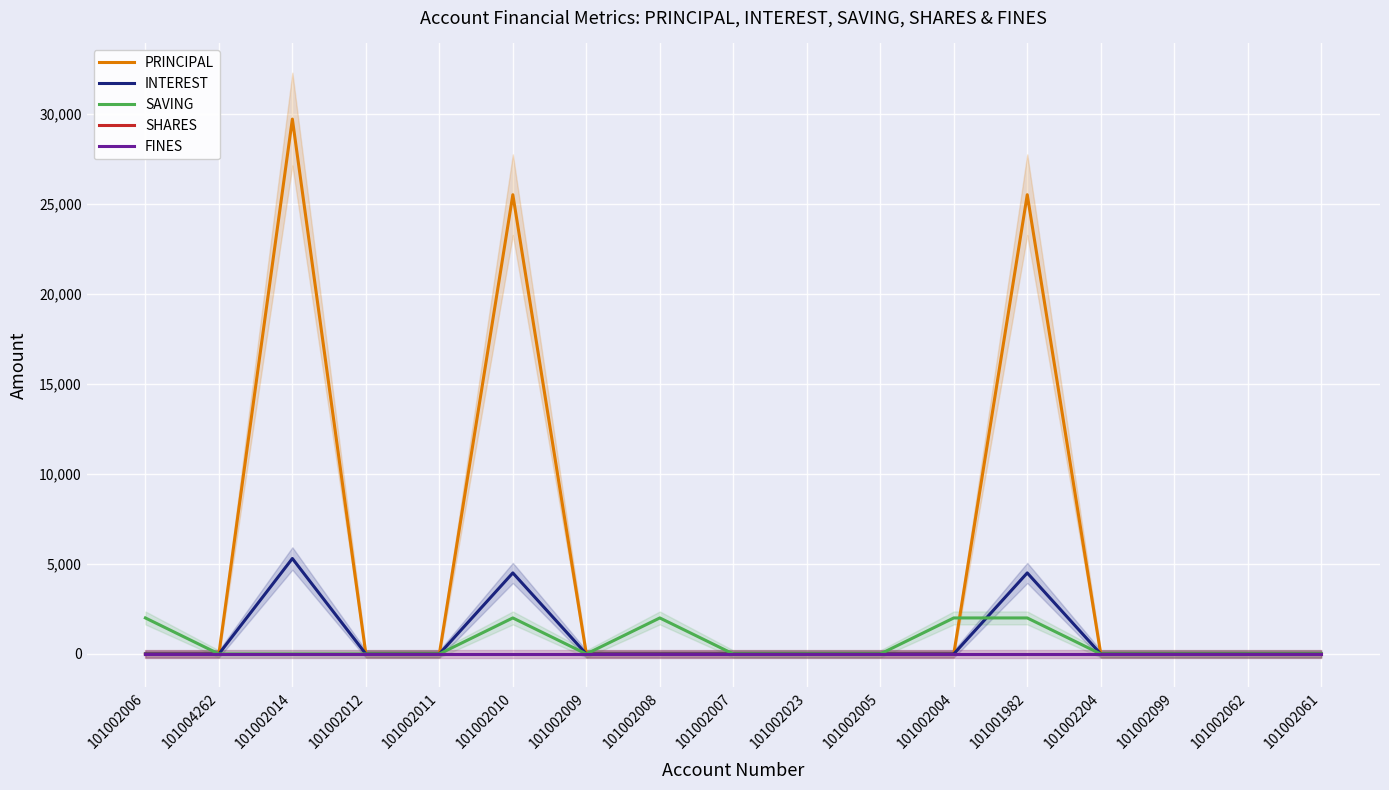

What is the difference between the second highest and minimum values in the SAVING series?

2000